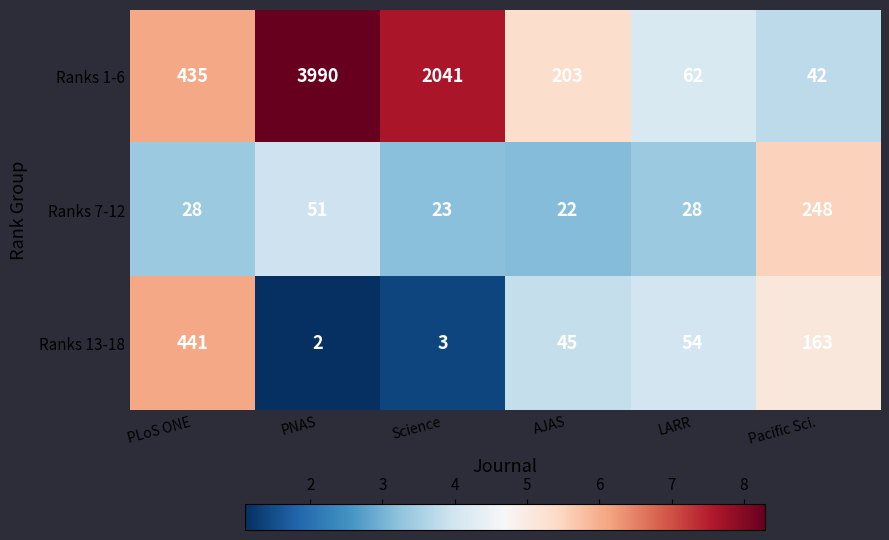

Reading right to left, transcribe all the data shown in this chart.

Ranks 1-6: 42	62	203	2041	3990	435
Ranks 7-12: 248	28	22	23	51	28
Ranks 13-18: 163	54	45	3	2	441